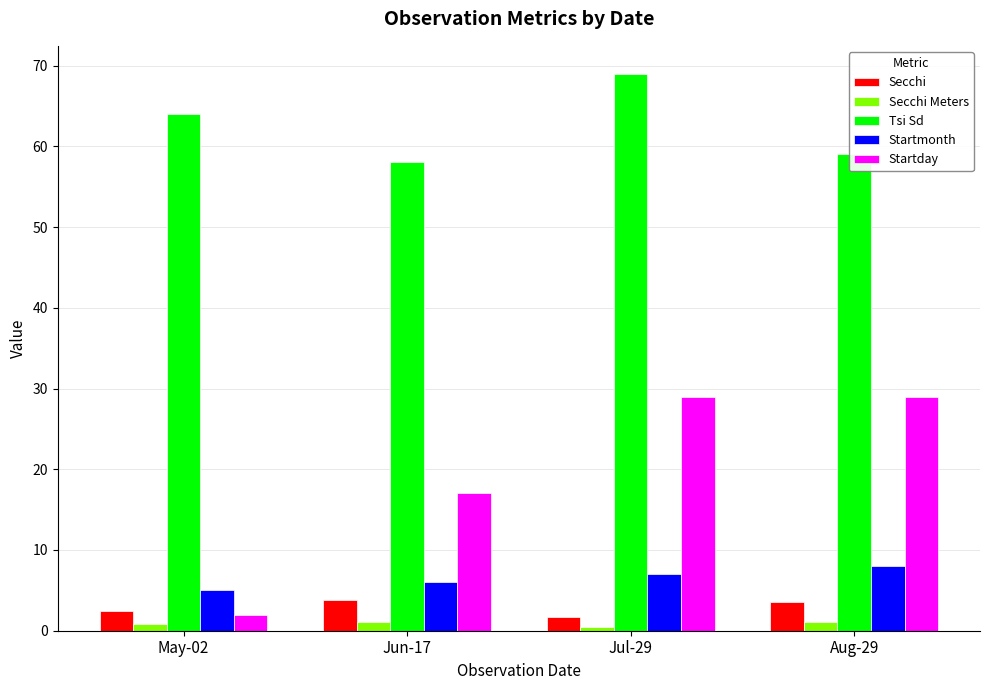

Rank the series by their maximum value, from highest to lowest.

Tsi Sd, Startday, Startmonth, Secchi, Secchi Meters